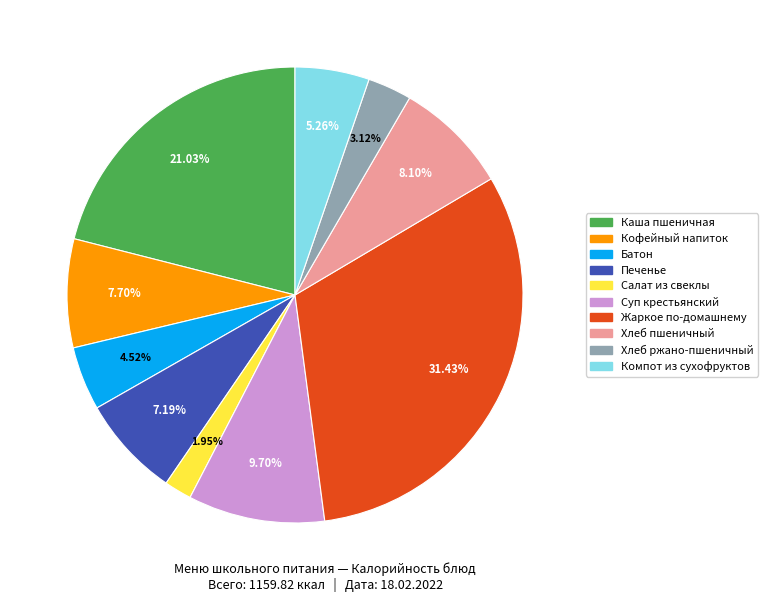

Is there a majority slice in this chart?

No